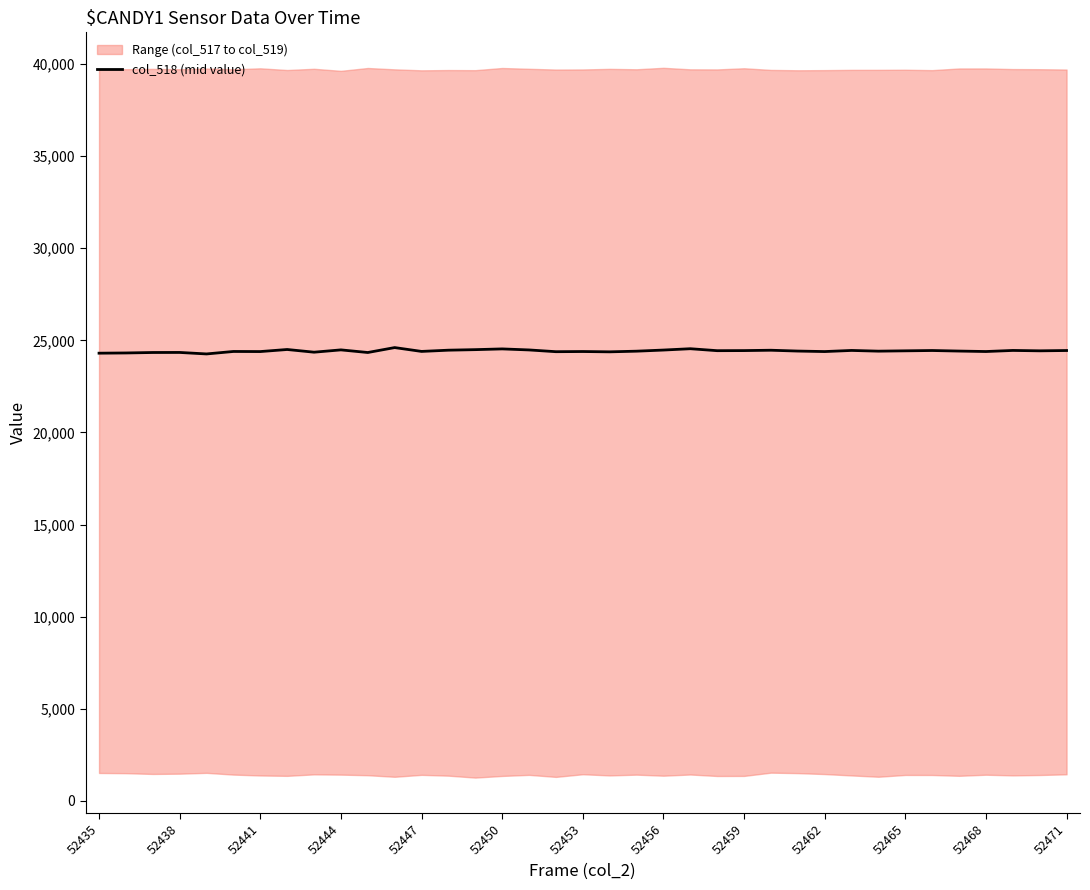

What is the minimum value for col_518 (mid value)?

24261